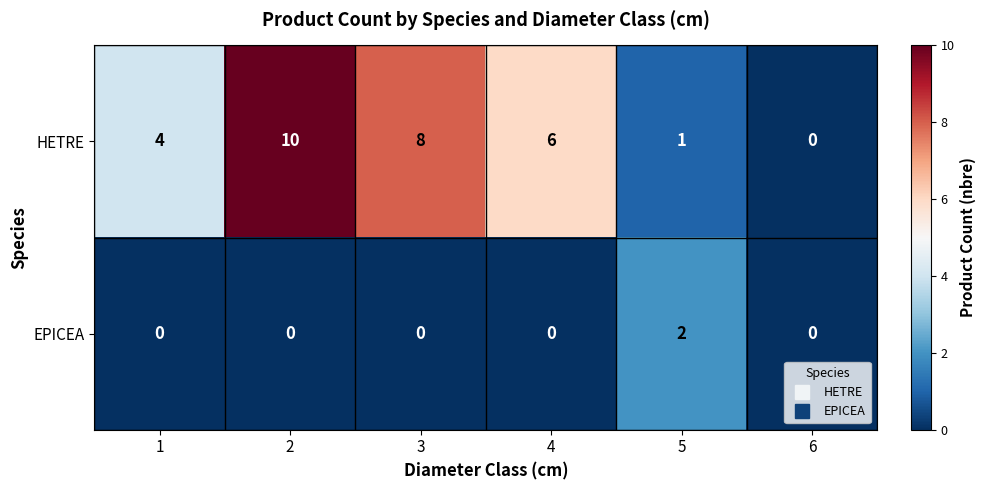

Rank the series by their maximum value, from highest to lowest.

HETRE, EPICEA